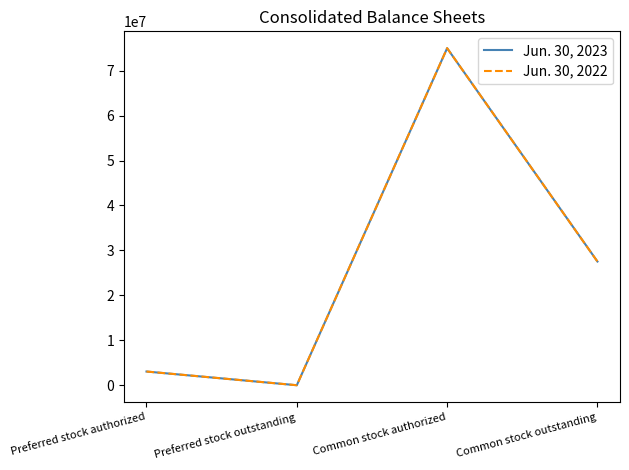

At which category is the sum across all series the highest?

Common stock authorized